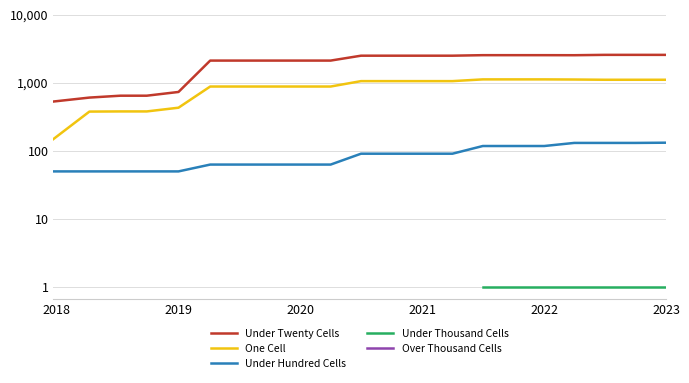

Is this an area chart (filled region under the line)?

No